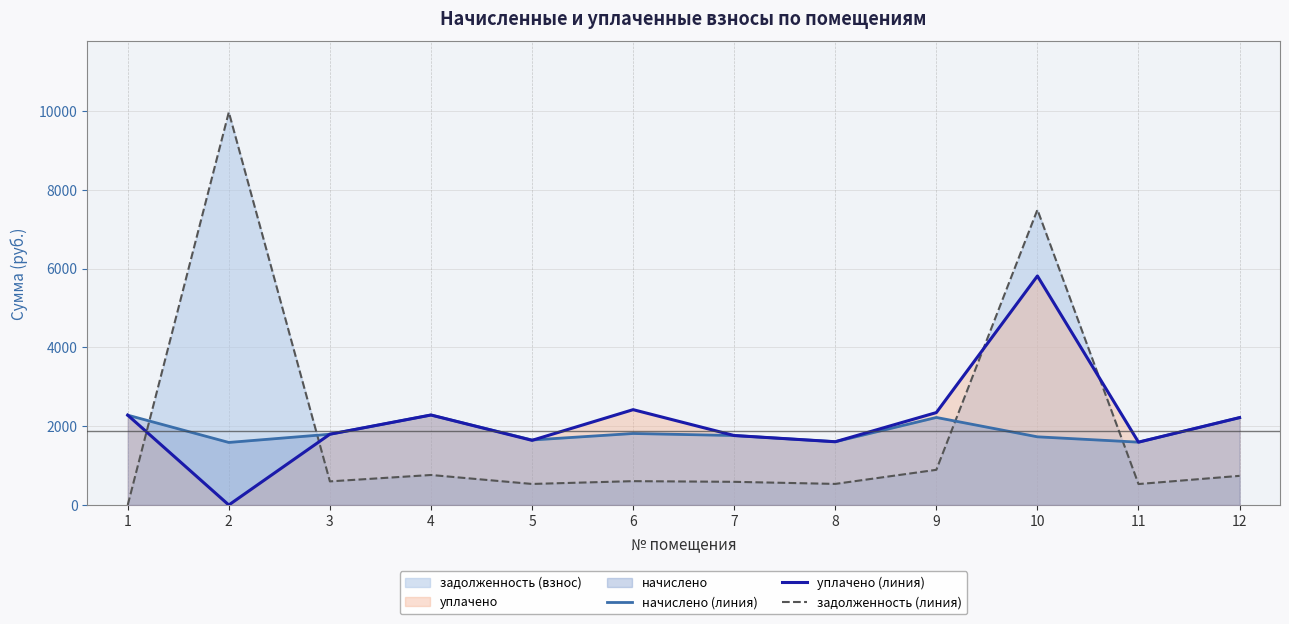

Read the задолженность (линия) value at 5.

533.8